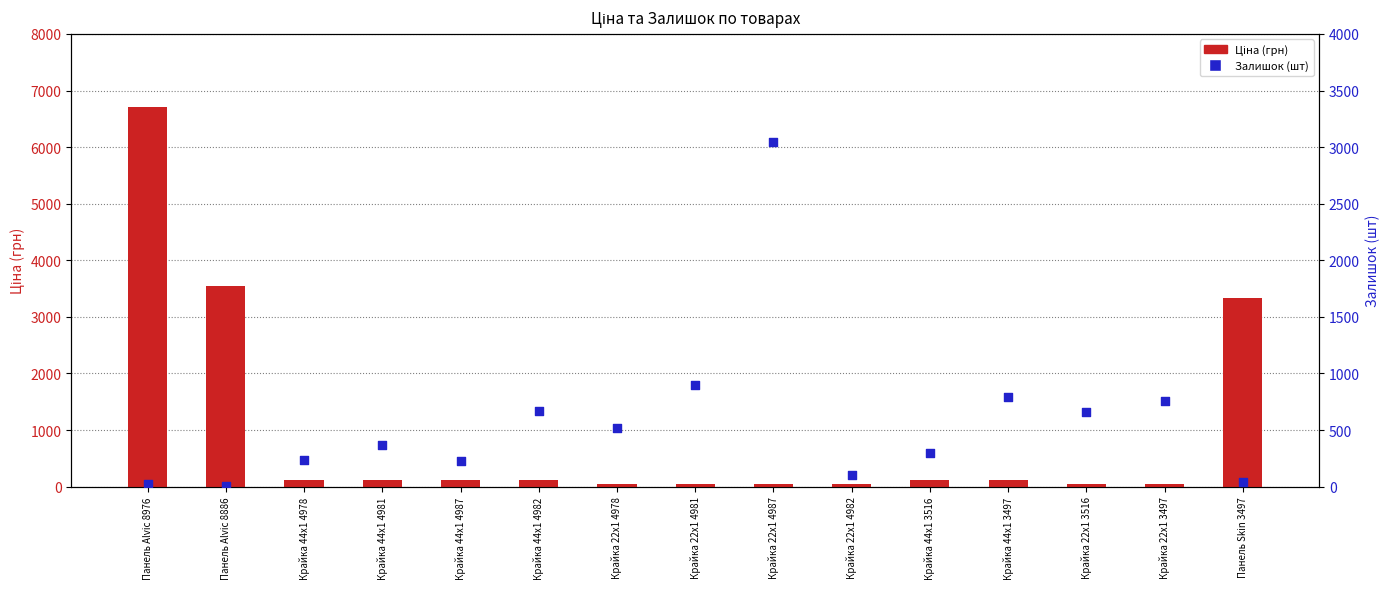

What are all the series names shown in the legend?

Ціна, Залишок